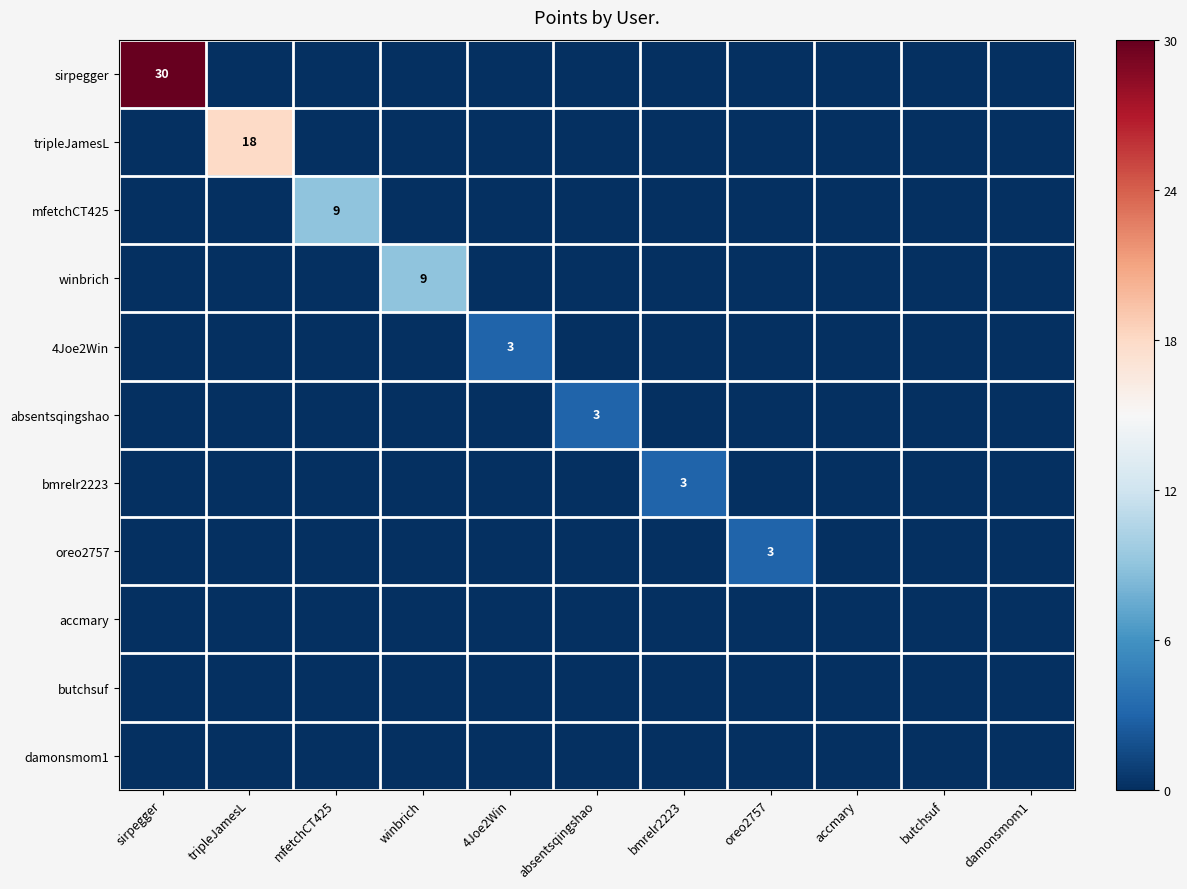

Is the value of oreo2757 at damonsmom1 greater than the value of tripleJamesL at tripleJamesL?

No